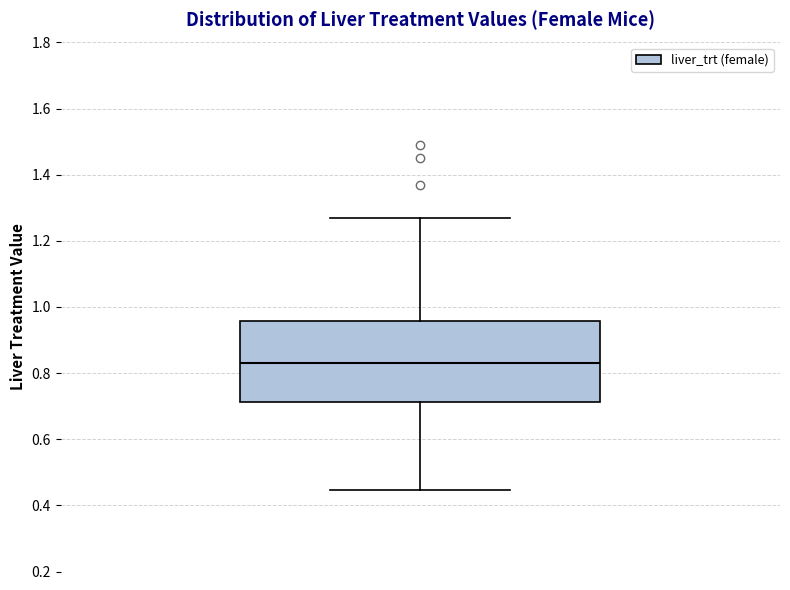

Read this box plot against the y-axis: the position of the median line, the range covered by the box, and the ends of both whiskers. The values are not printed on the chart, so give them approximately, as read against the axis.

median 0.84, box 0.72 to 0.96, whiskers 0.44 to 1.28